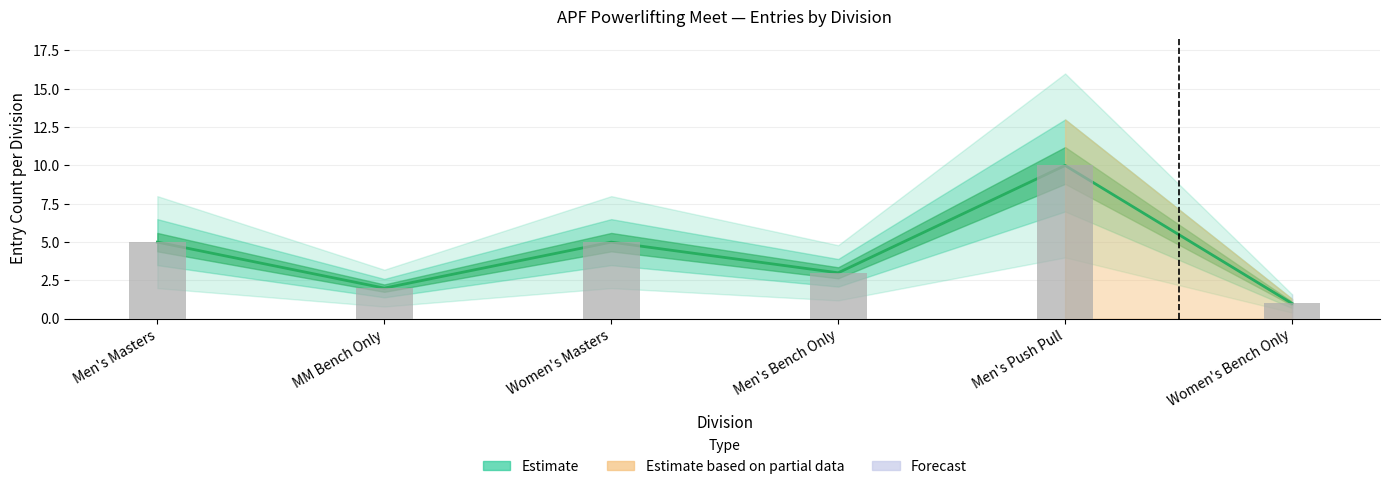

Approximately how many times larger is the value at Men's Bench Only compared to Men's Push Pull?

0.3